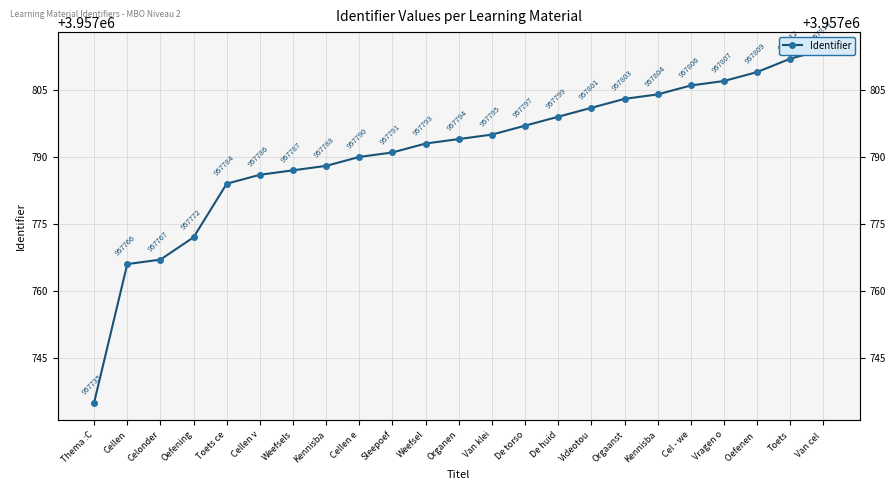

What is the difference between the maximum and minimum values?

79